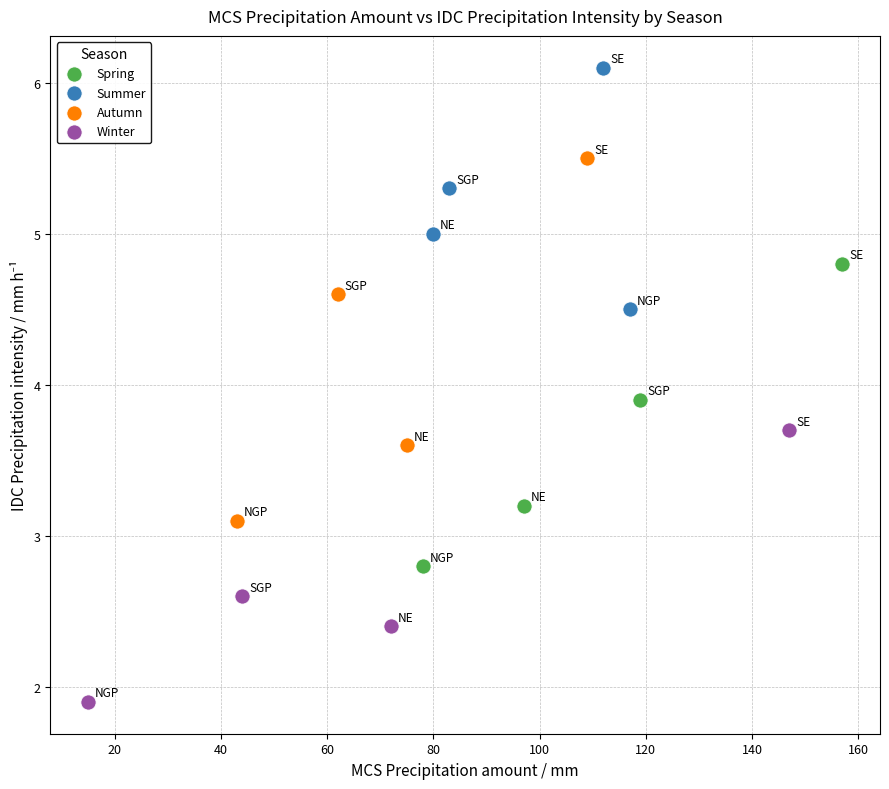

Which series has the largest Y range (max minus min)?

Autumn